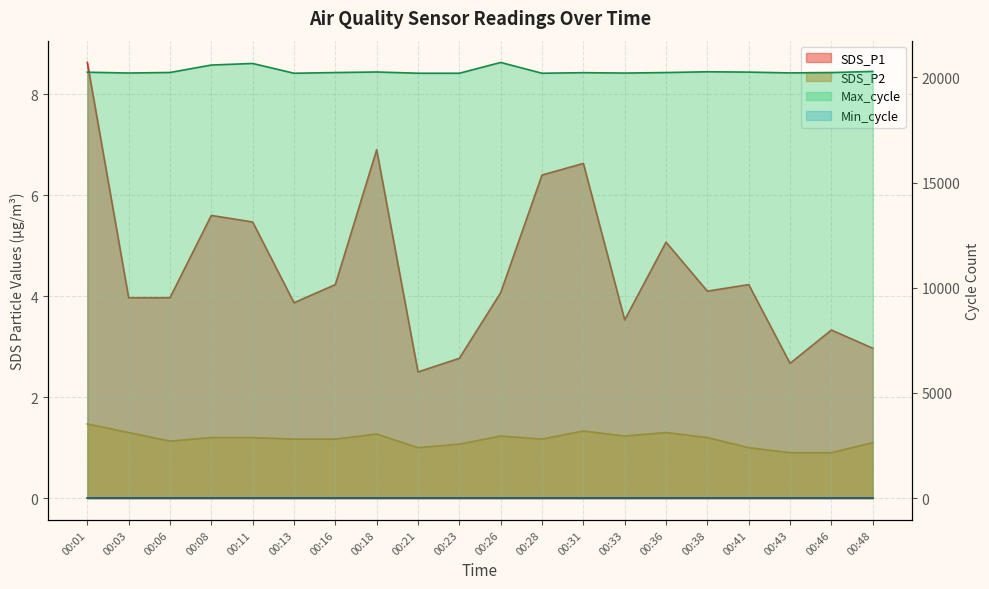

Where is SDS_P1 nearest to the value 5?

00:36